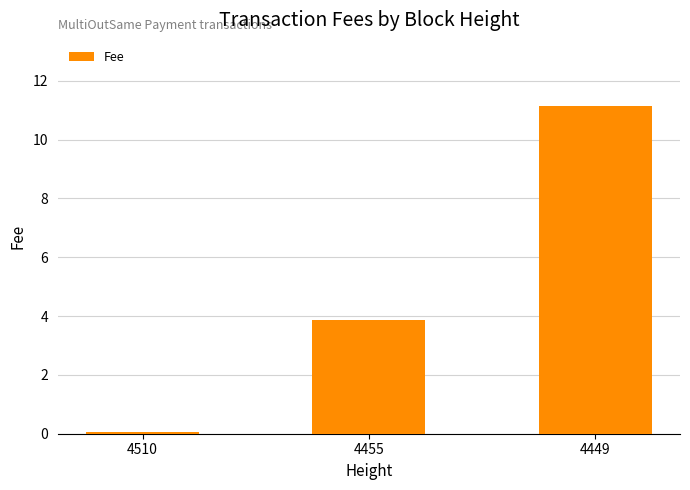

How many bars are there in total?

3